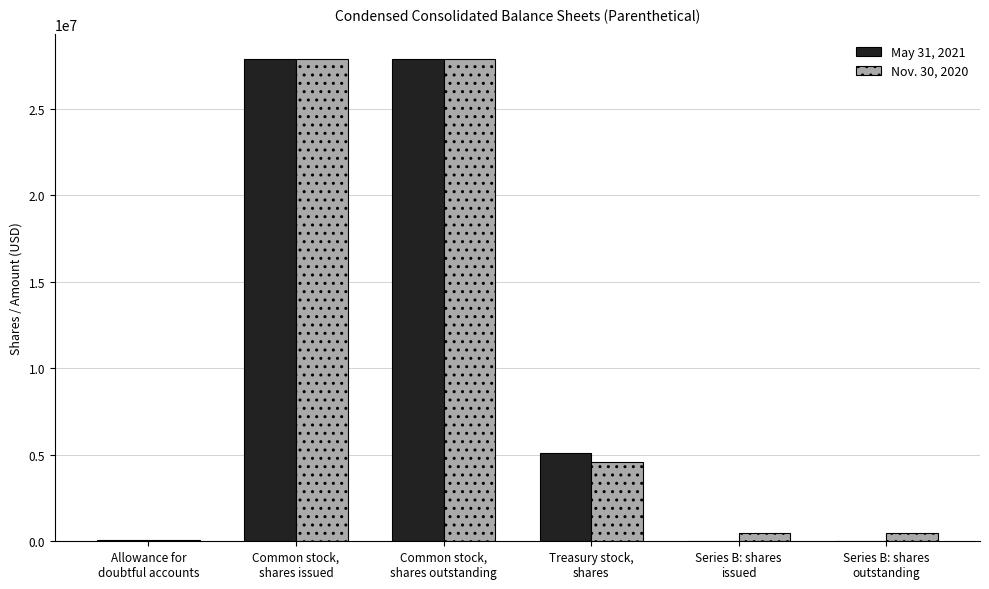

Is it true that Nov. 30, 2020 equals 500000 at Series B: shares
outstanding?

True